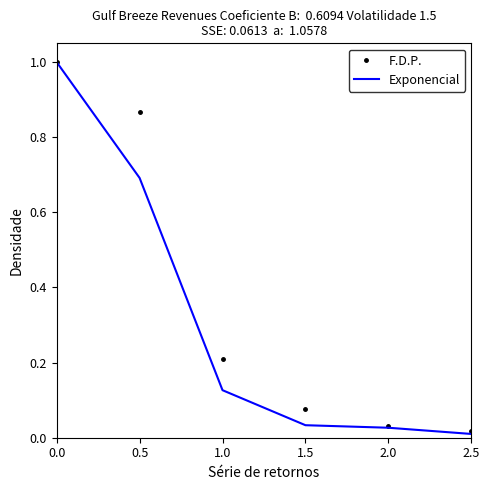

Rank the series at 0.5 from highest to lowest value.

F.D.P., Exponencial